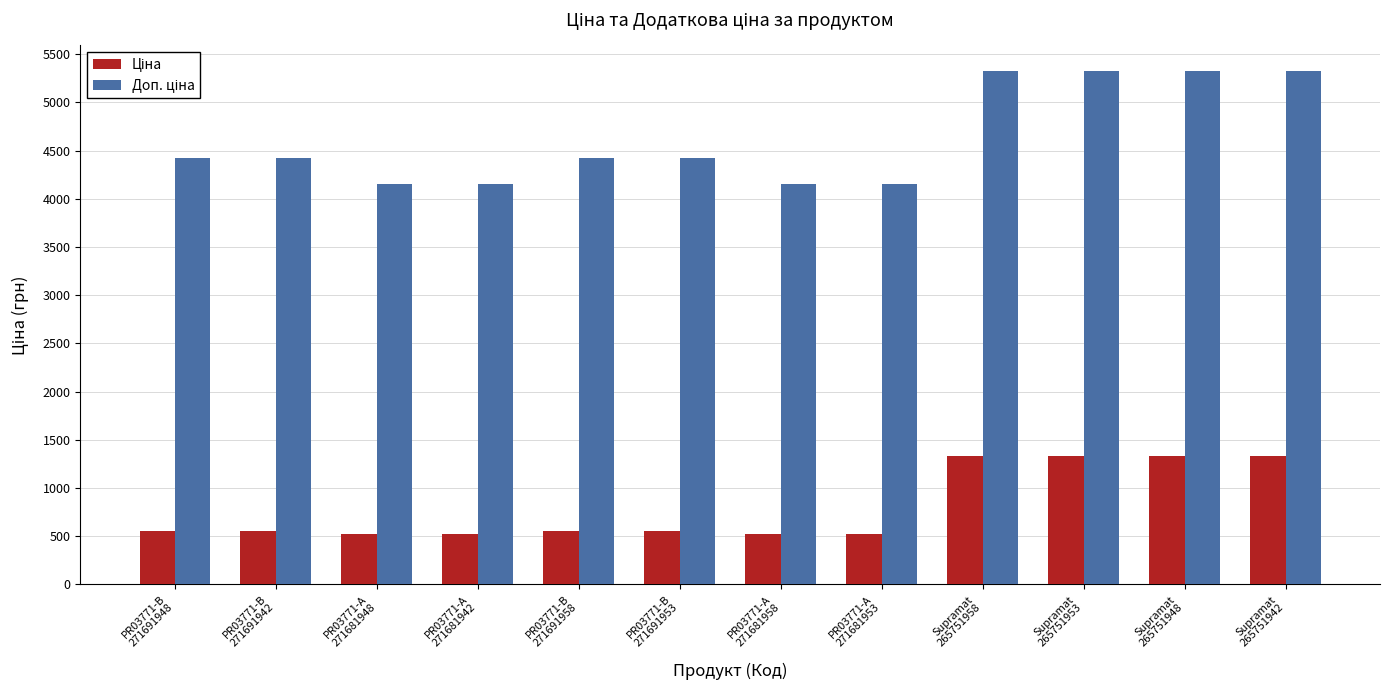

At how many categories does at least one series exceed 1822?

12